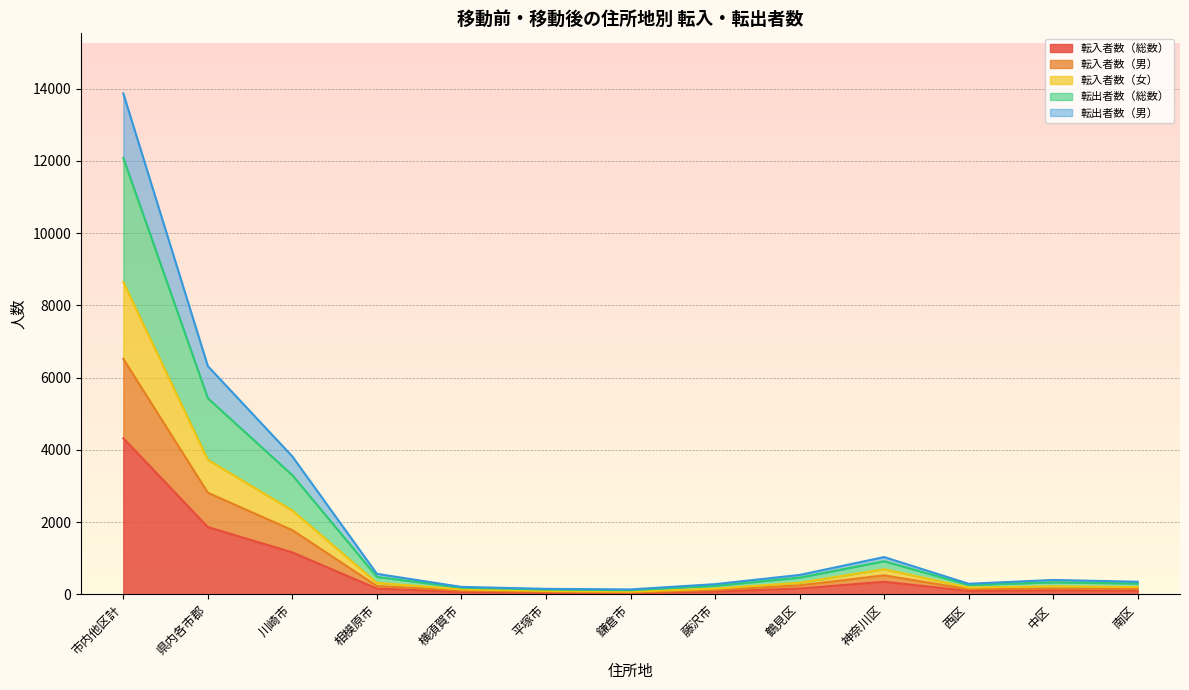

What is the label of the 7th point from the right?

鎌倉市